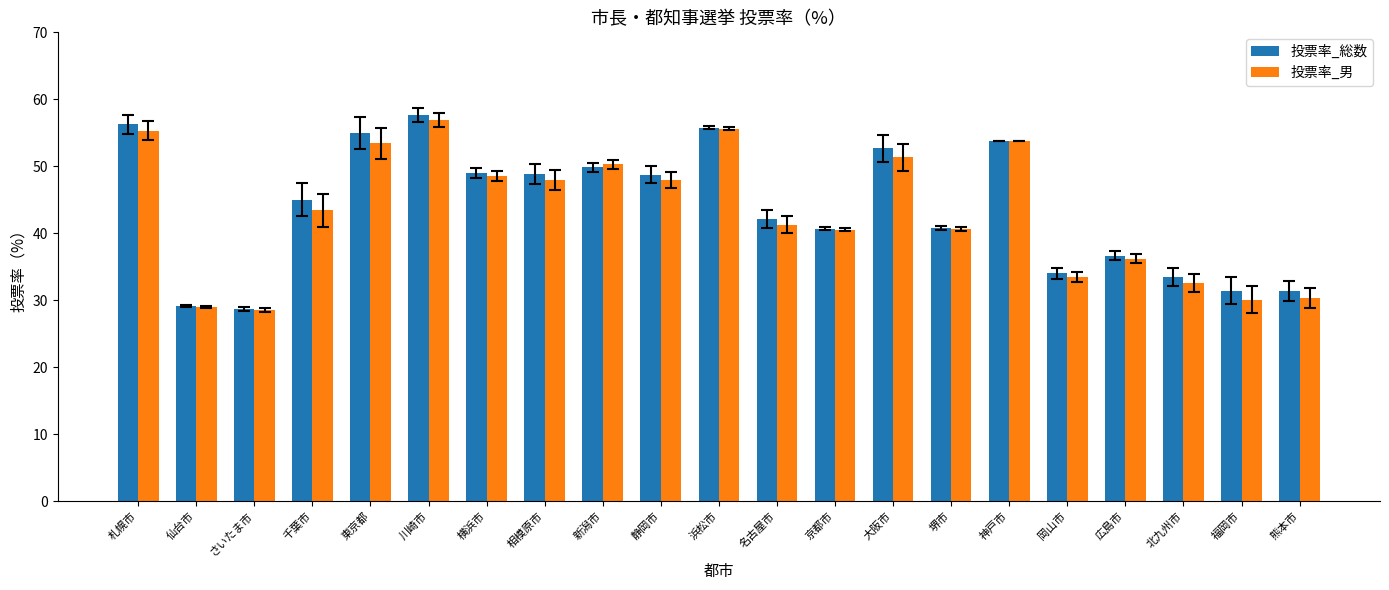

At which category is the sum across all series the highest?

川崎市